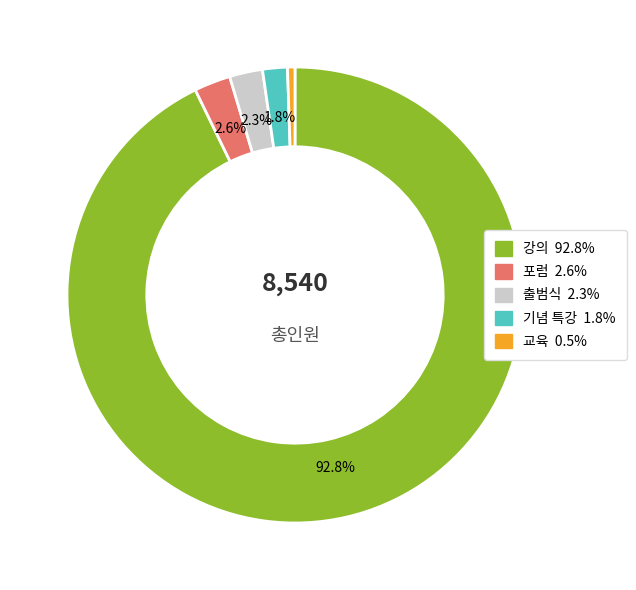

Is there any slice that represents more than half of the pie?

Yes